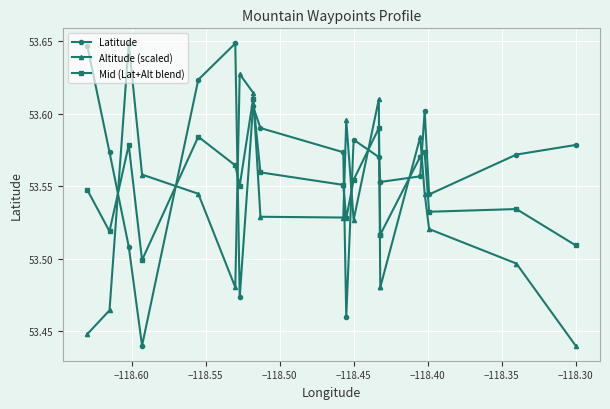

The Latitude series shows 53.6 at −118.30. True or false?

True